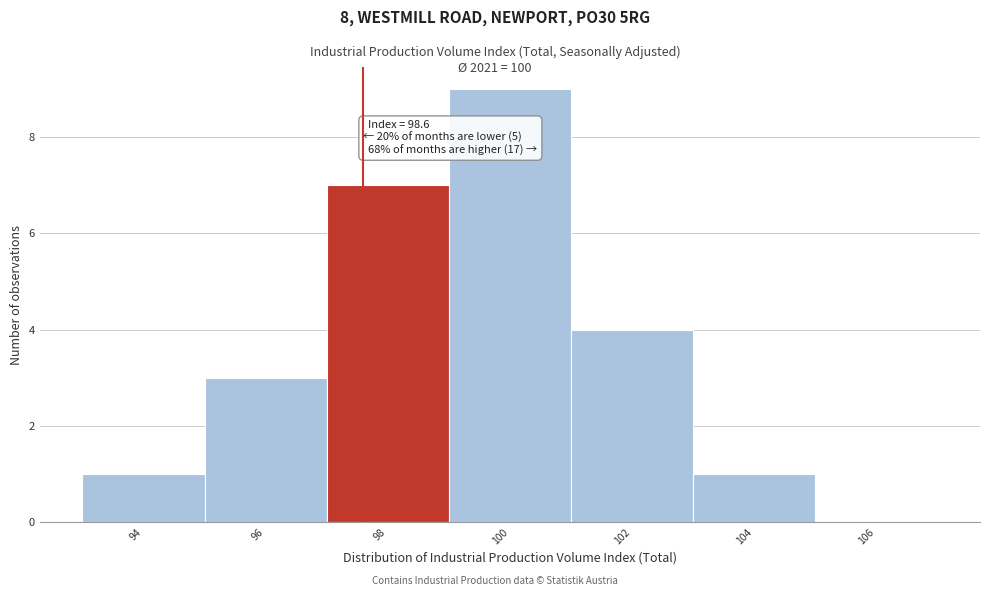

Reading left to right, what are all the values shown in this chart?

94=1	96=3	98=7	100=9	102=4	104=1	106=0